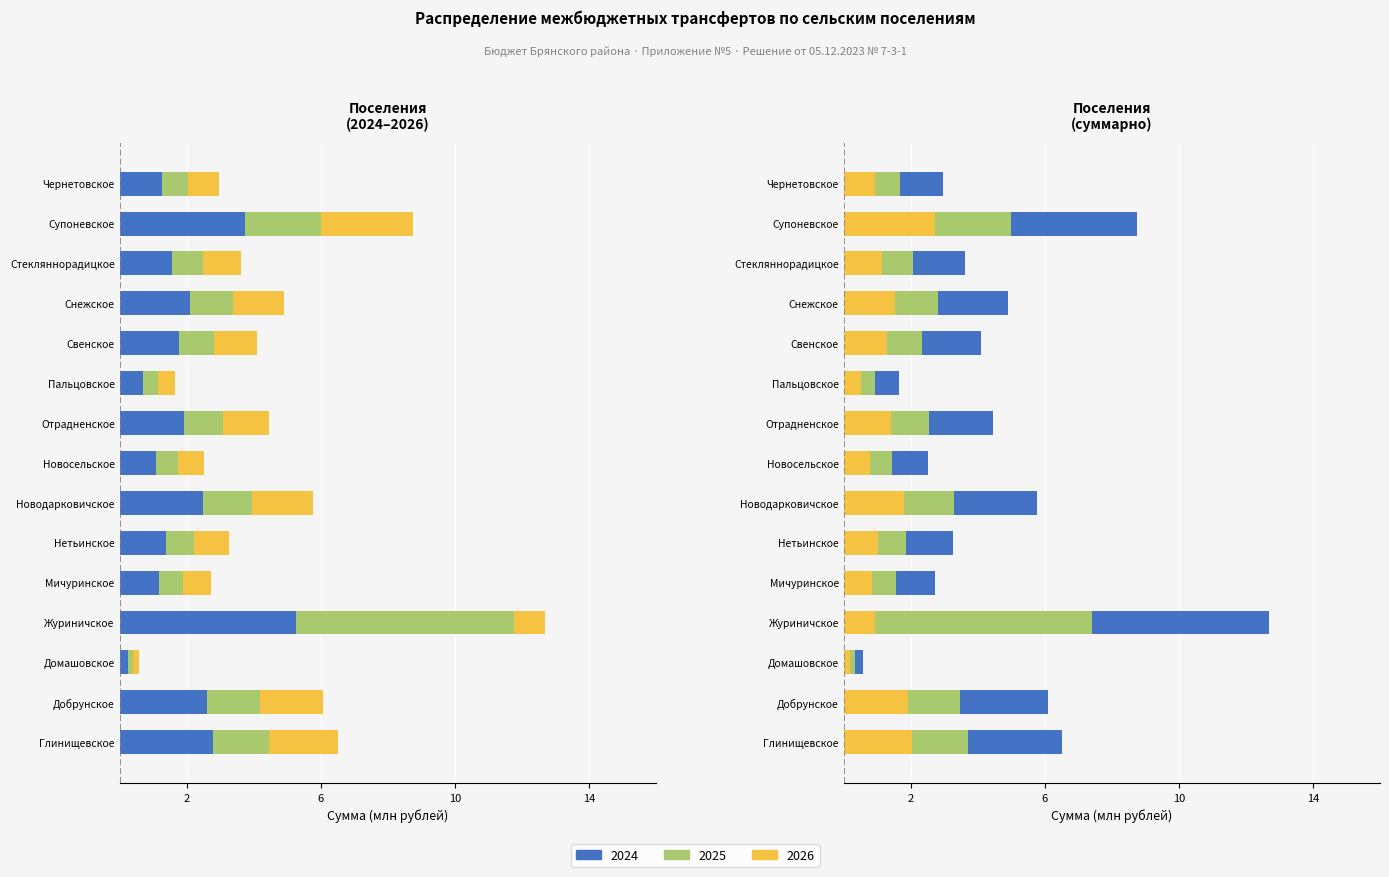

The 2025 series shows -1.7 at Снежское. True or false?

False